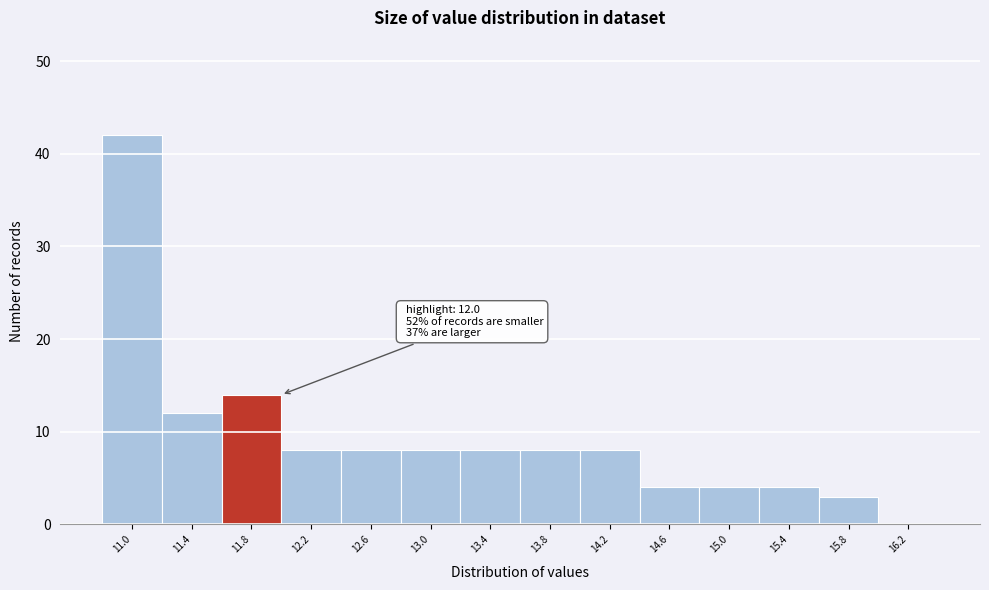

Reading left to right, transcribe all the data shown in this chart.

11.0=42	11.4=12	11.8=14	12.2=8	12.6=8	13.0=8	13.4=8	13.8=8	14.2=8	14.6=4	15.0=4	15.4=4	15.8=3	16.2=0